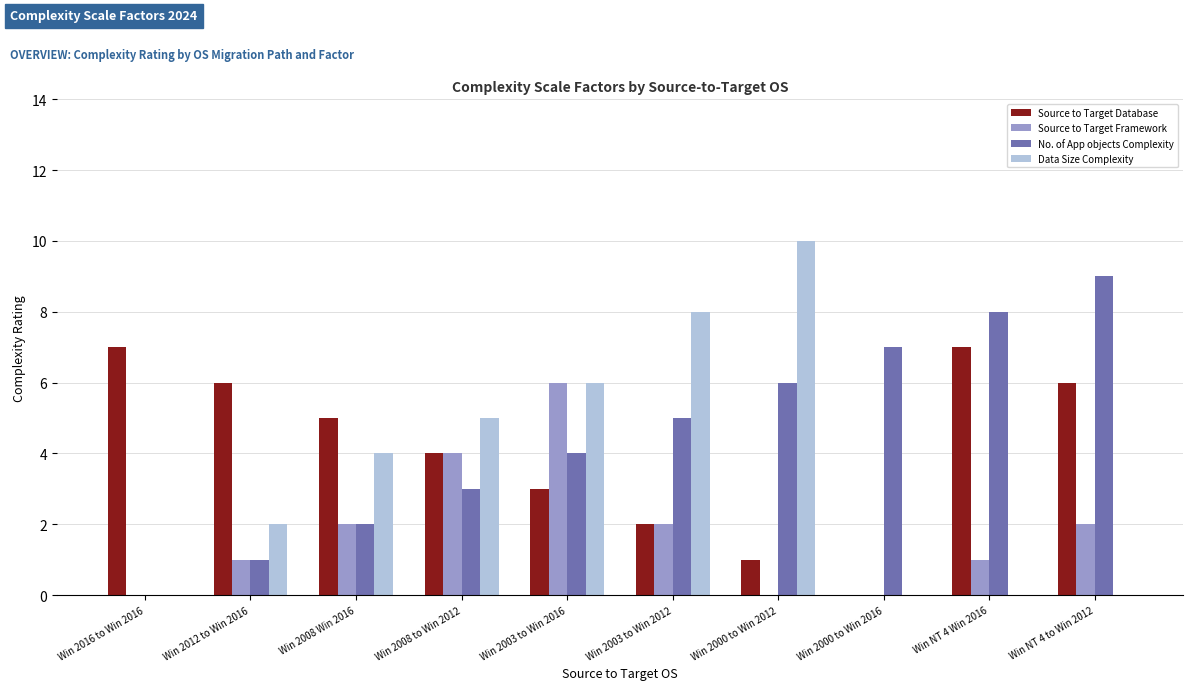

What is the highest value of the No. of App objects Complexity series?

9